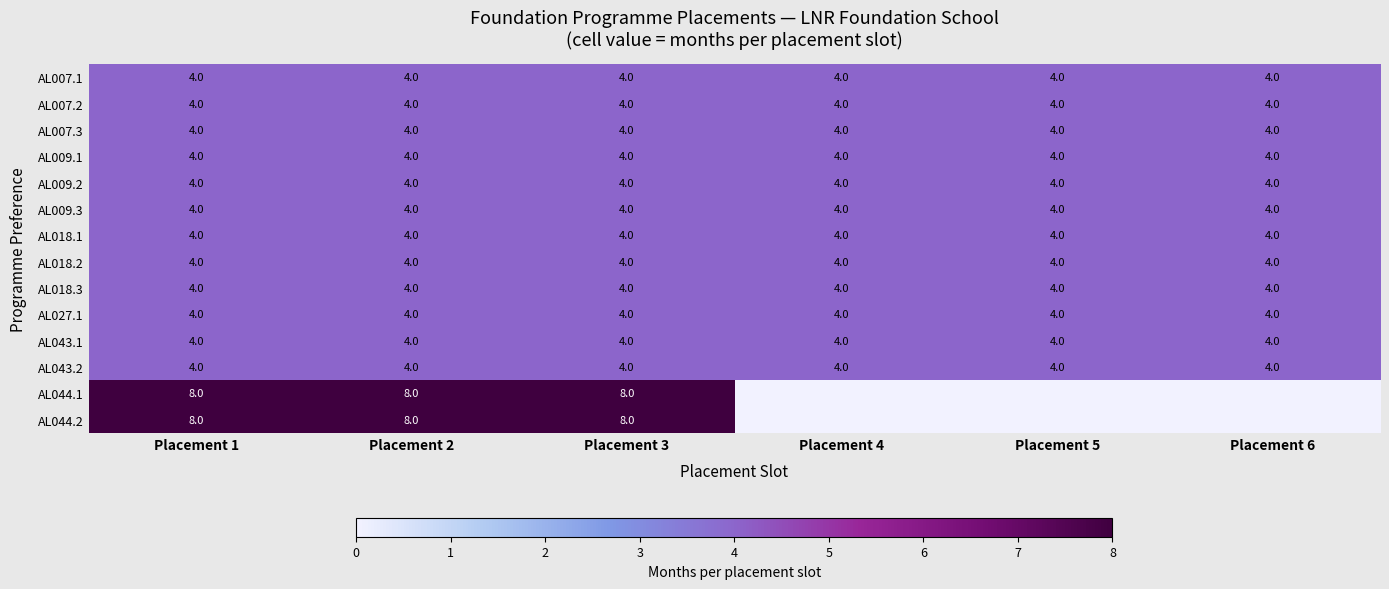

What is the difference between the highest and lowest values at Placement 1?

4